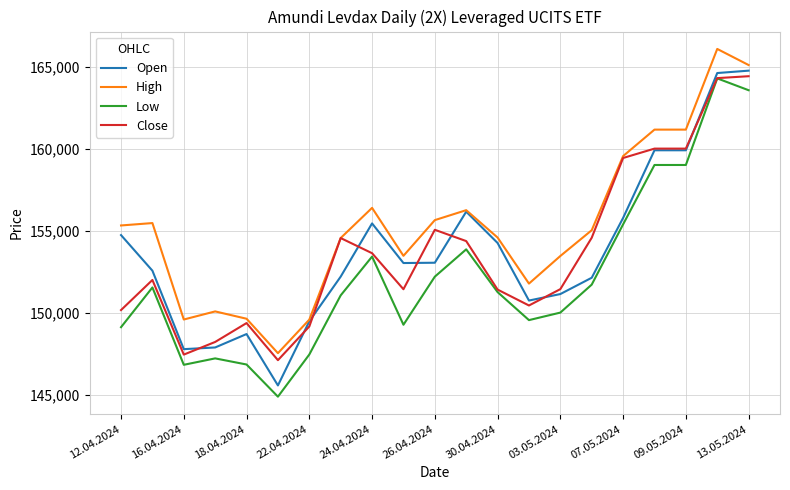

Which series has the widest spread of values?

Low